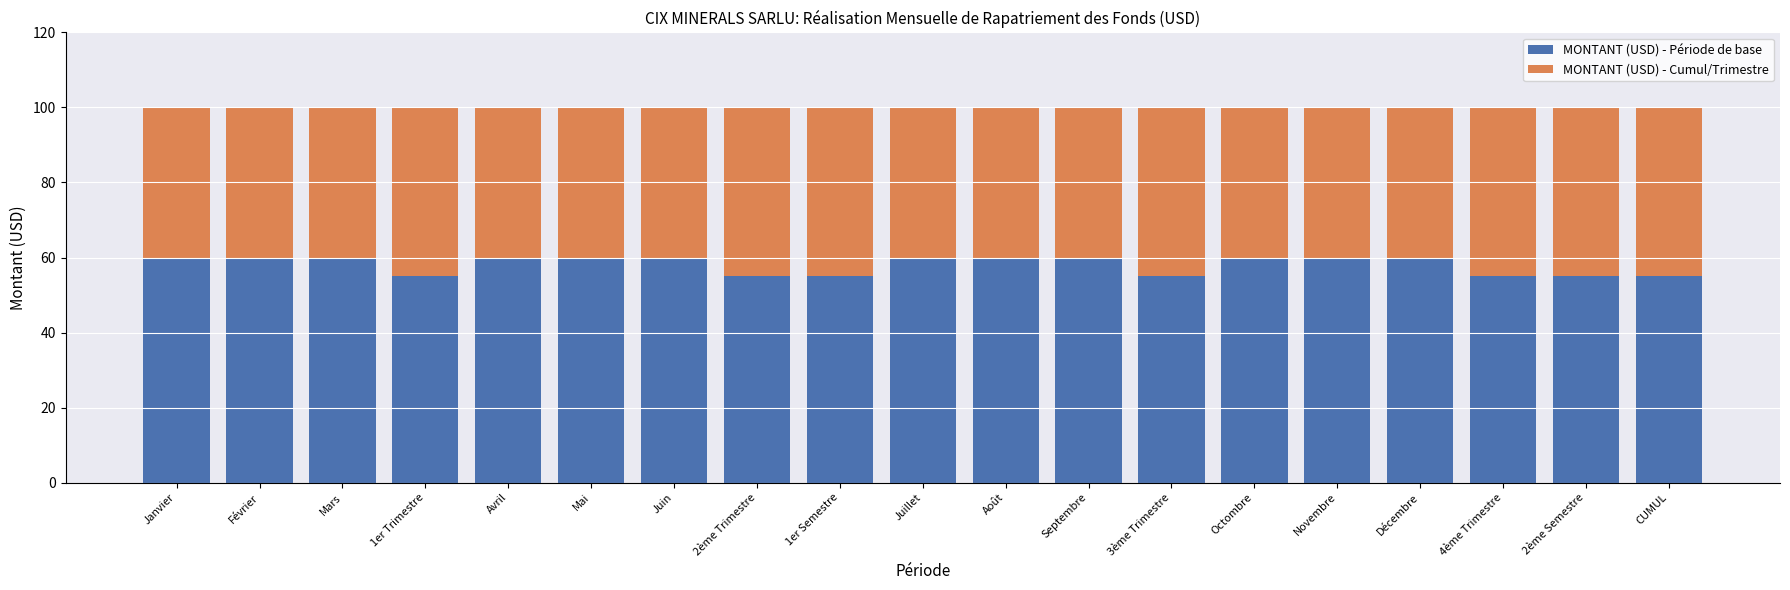

What is the total value across all series at Septembre?

100